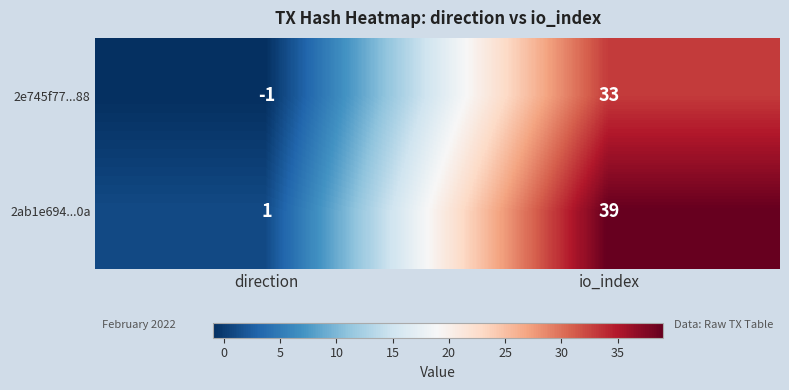

Between direction and io_index, which series saw the biggest shift?

2ab1e694...0a